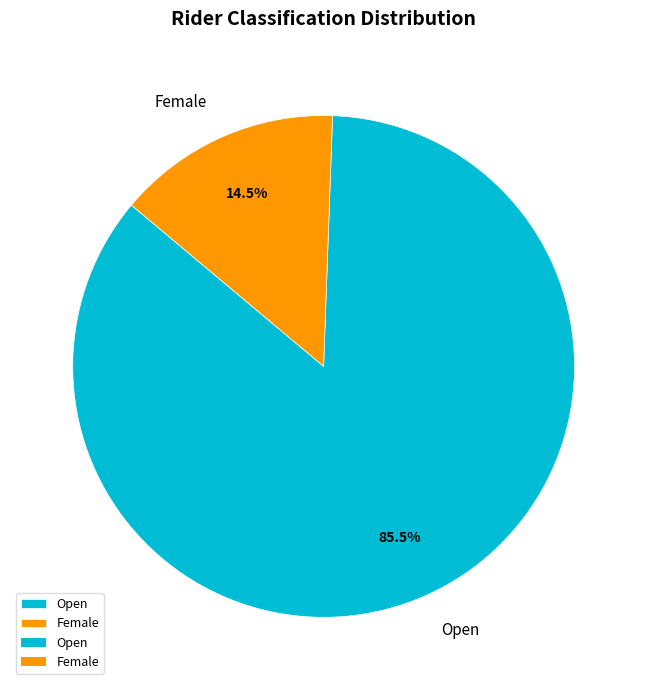

Combined, do Open and Female account for over 50%?

Yes